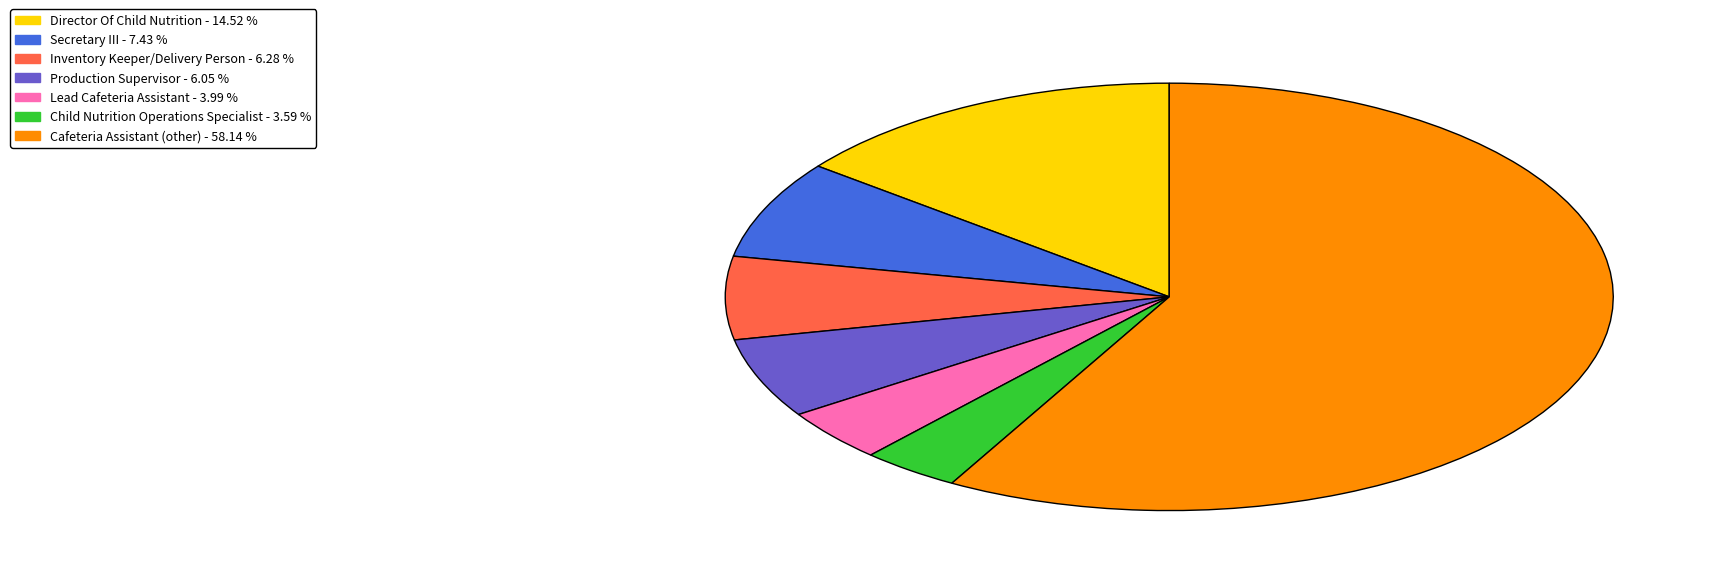

Which slice is the largest?

Cafeteria Assistant (other)